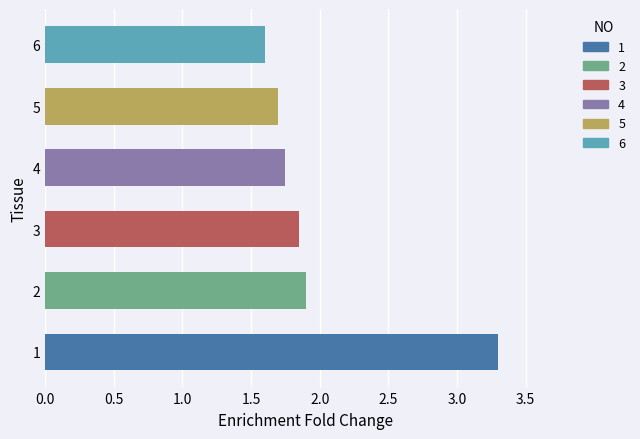

List the labels in order of value, largest first.

NO 1, NO 2, NO 3, NO 4, NO 5, NO 6